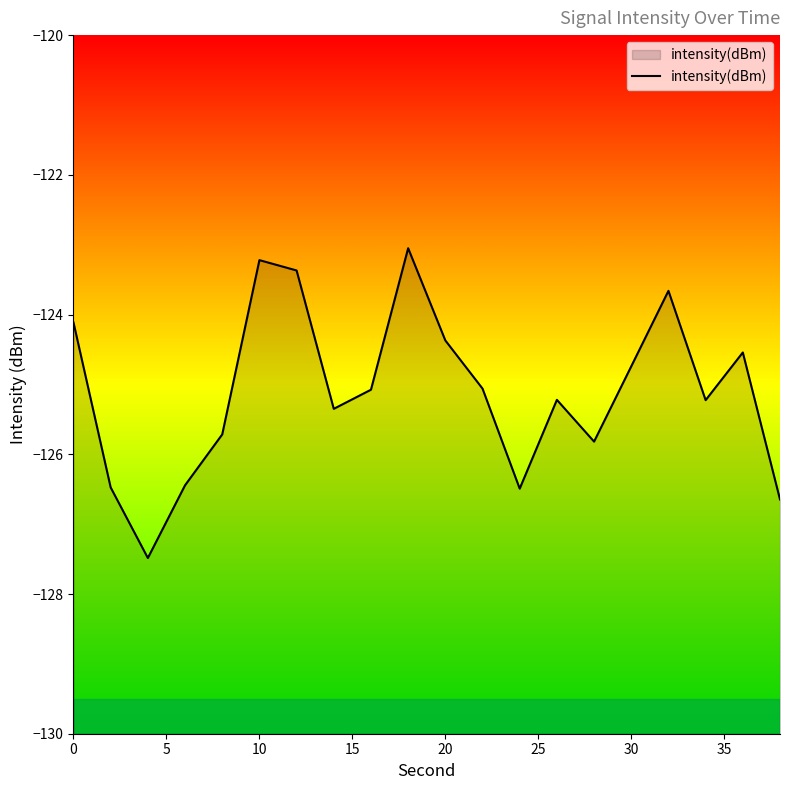

What is the difference between the maximum and minimum values?

4.4